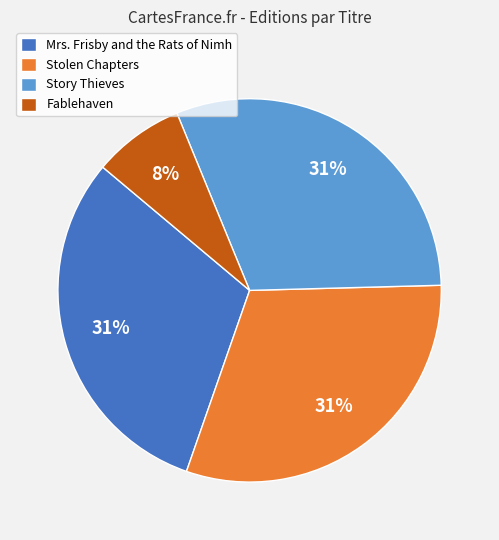

Does Fablehaven account for over 50% of the chart?

No